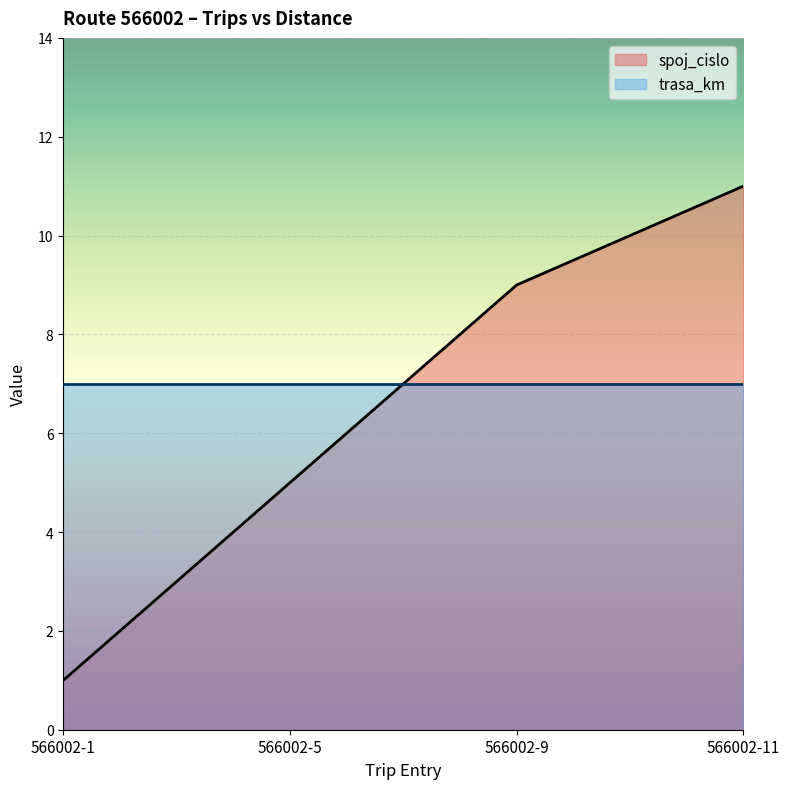

True or false: there are more than 1 points higher than both neighbors.

False